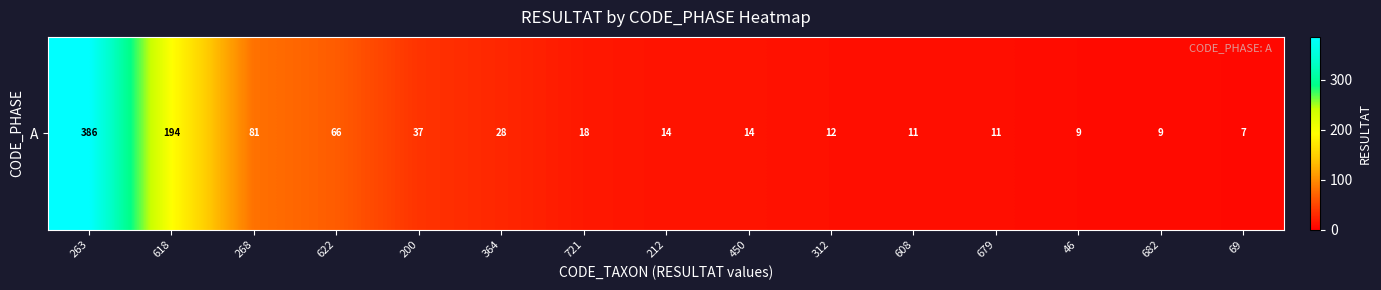

Which label corresponds to the smallest value in the chart?

69